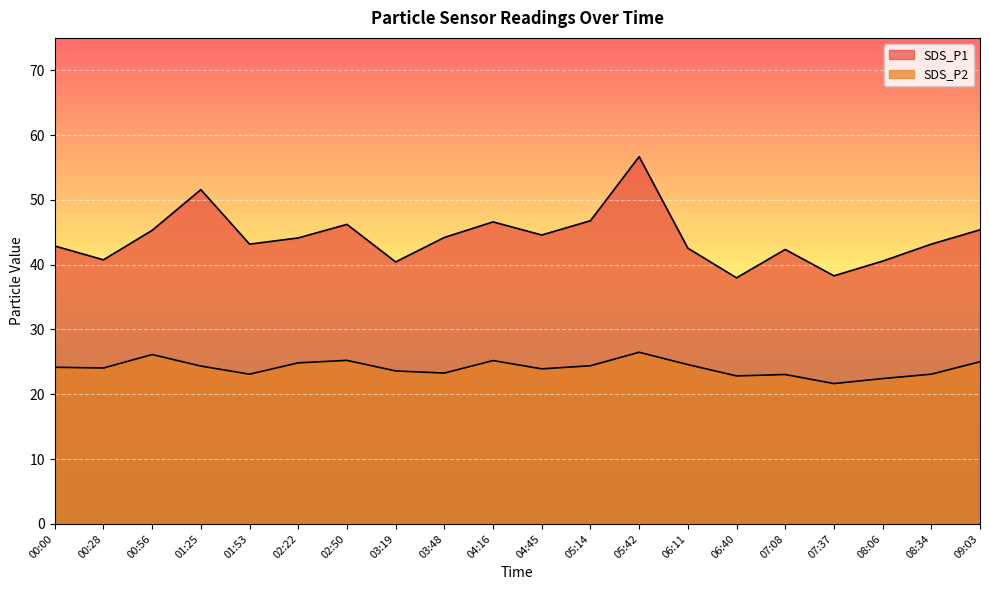

Where does the SDS_P1 series first go above 44?

00:56